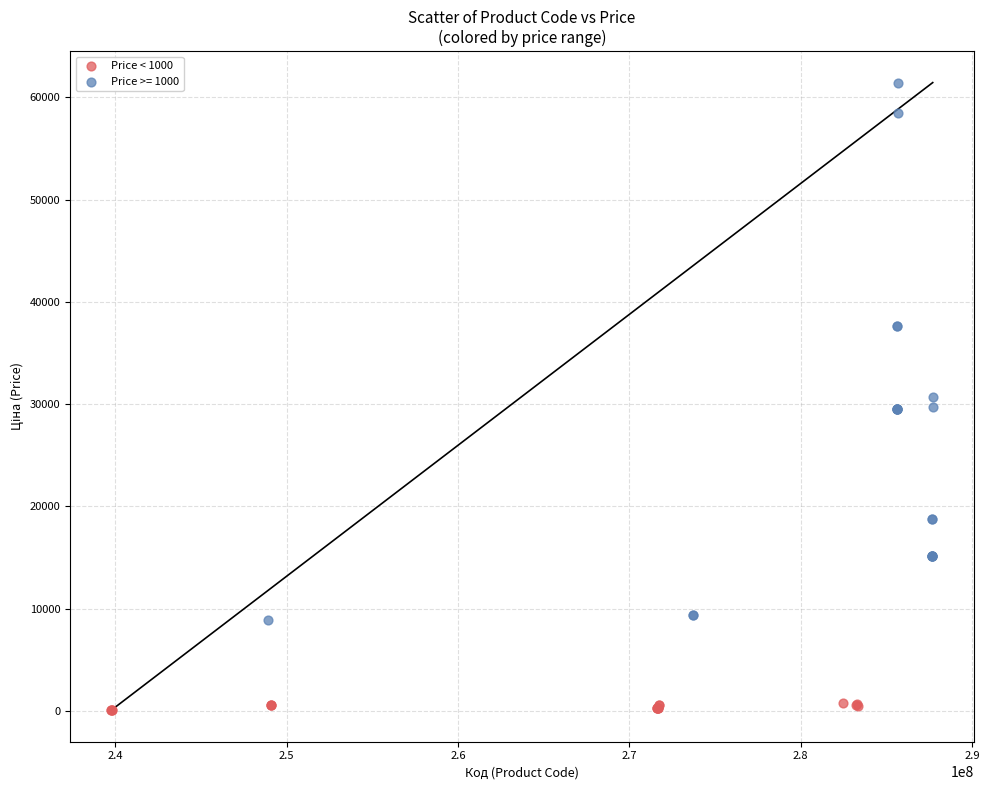

Which series contains the highest Y value?

Price >= 1000